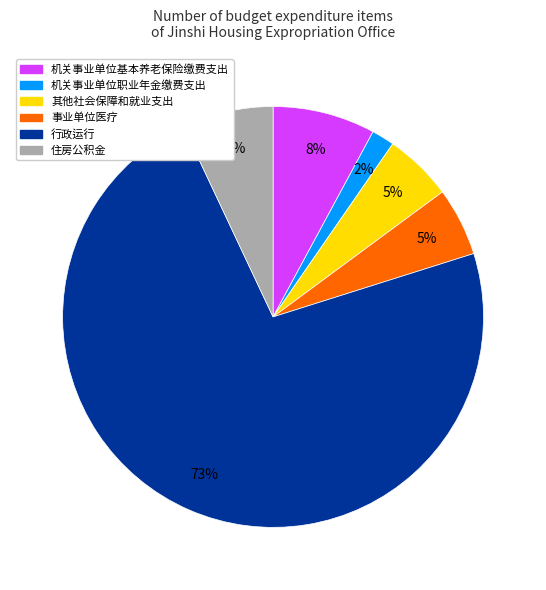

Approximately how many times larger is the value at 事业单位医疗 compared to 行政运行?

0.1